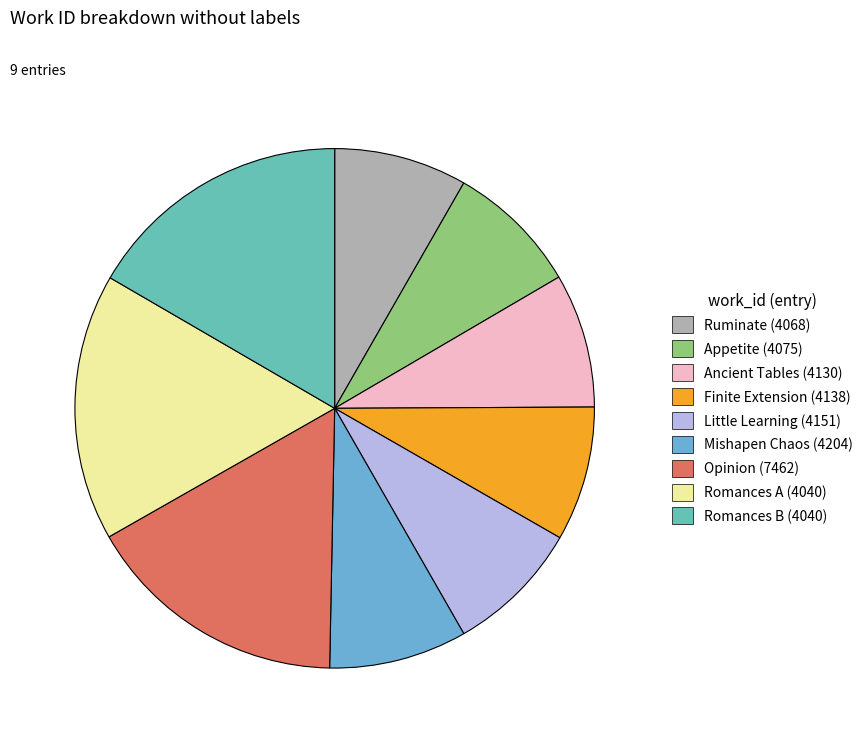

To the nearest percent, what percentage of the pie is Appetite (4075)?

8%